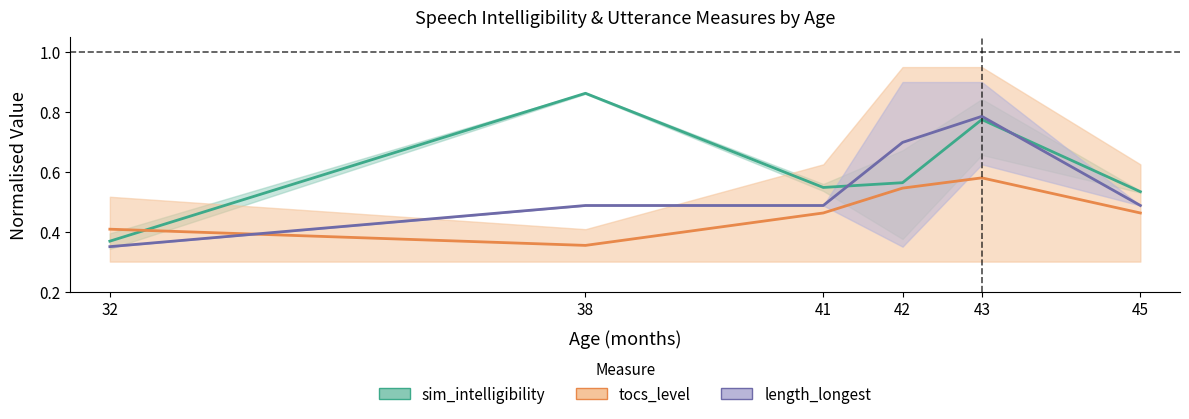

Which series ends up on top after the final intersection of tocs_level and length_longest?

length_longest